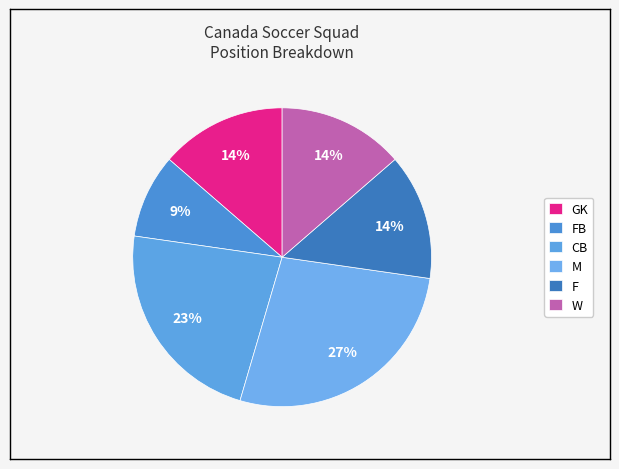

What is the largest slice in the pie chart?

M